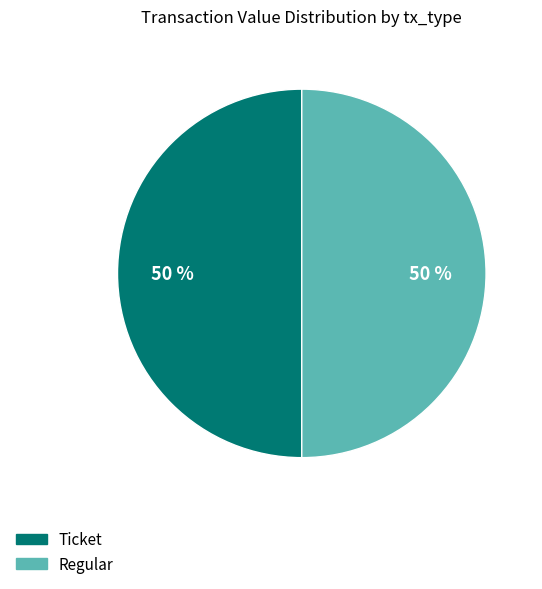

To the nearest percent, what portion does Ticket represent?

50%